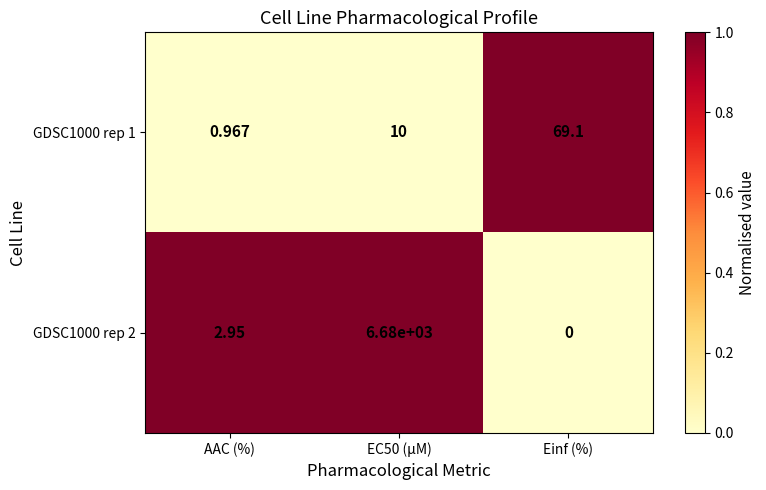

Is the value of GDSC1000 rep 2 at Einf (%) greater than the value of GDSC1000 rep 1 at AAC (%)?

No